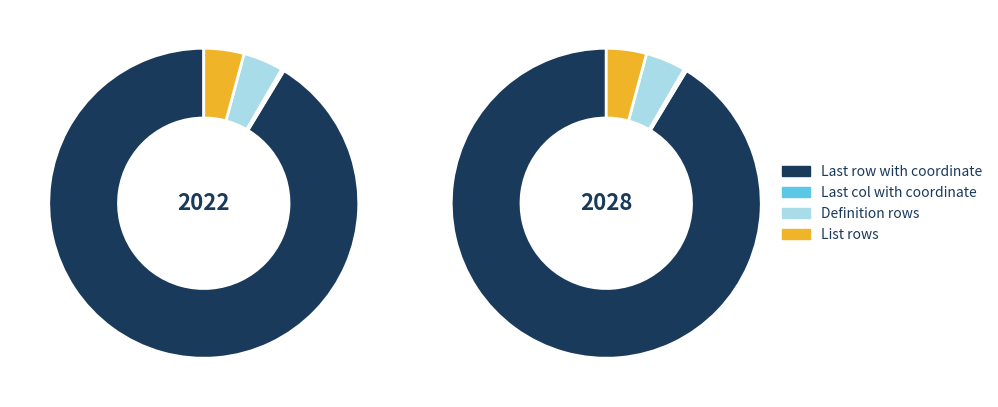

To the nearest percent, what is the average slice percentage?

25%